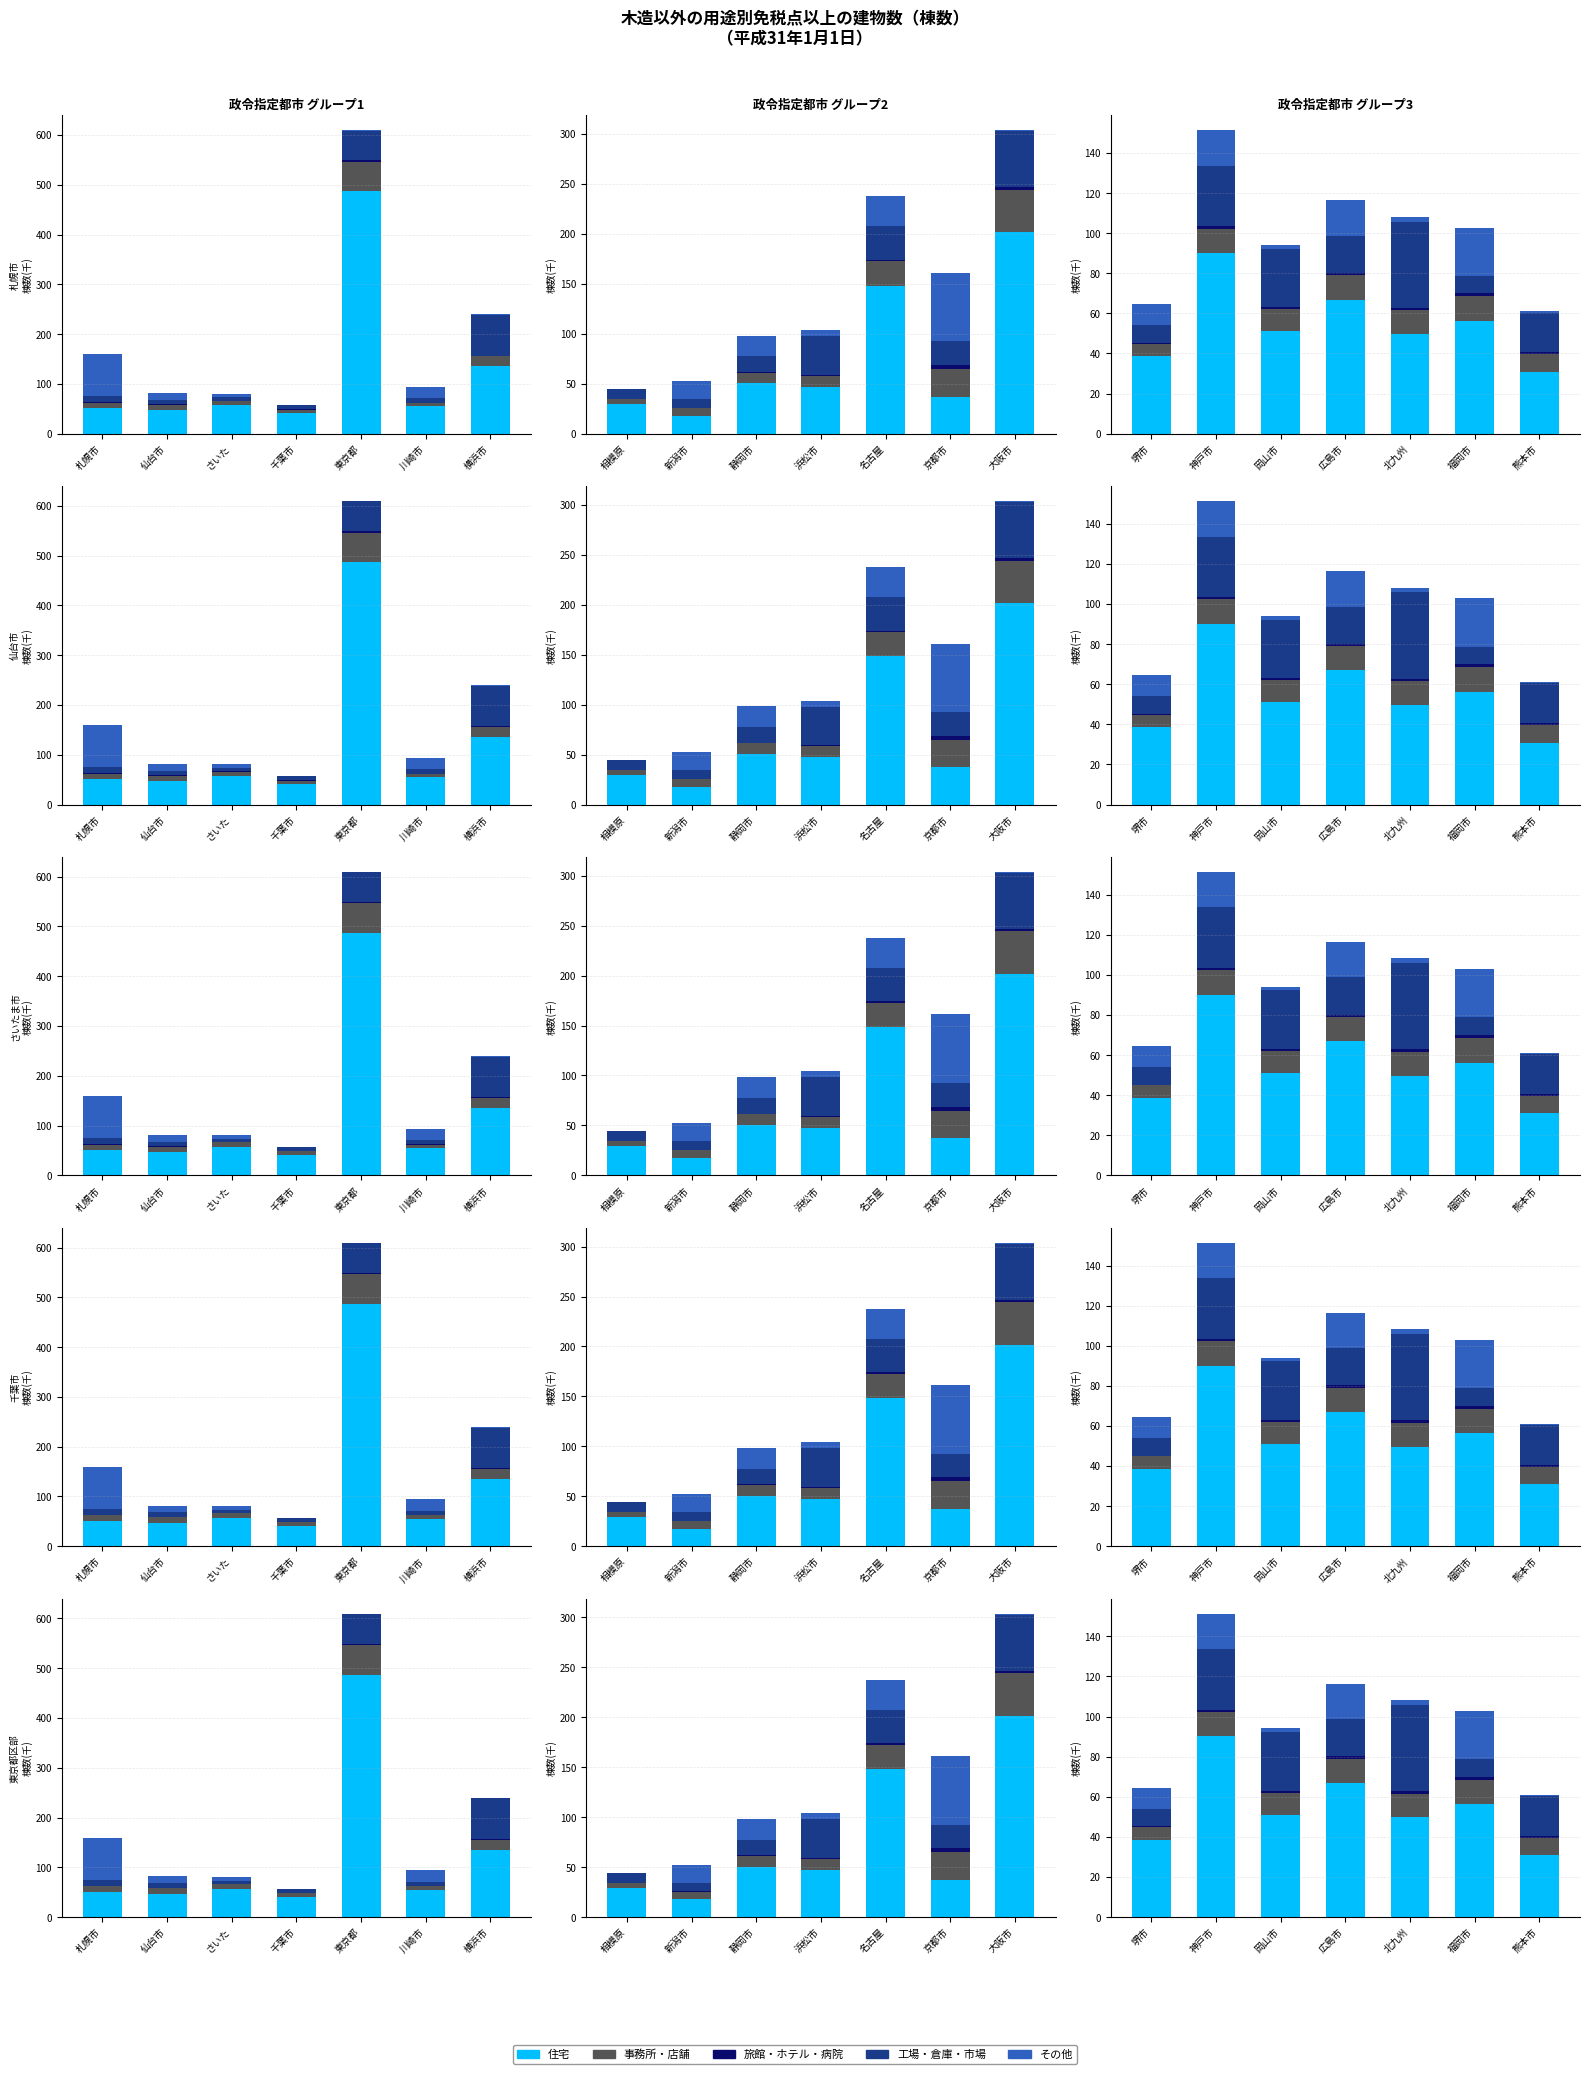

What is the value of the 住宅 bar at the 7th from the left?

30.9